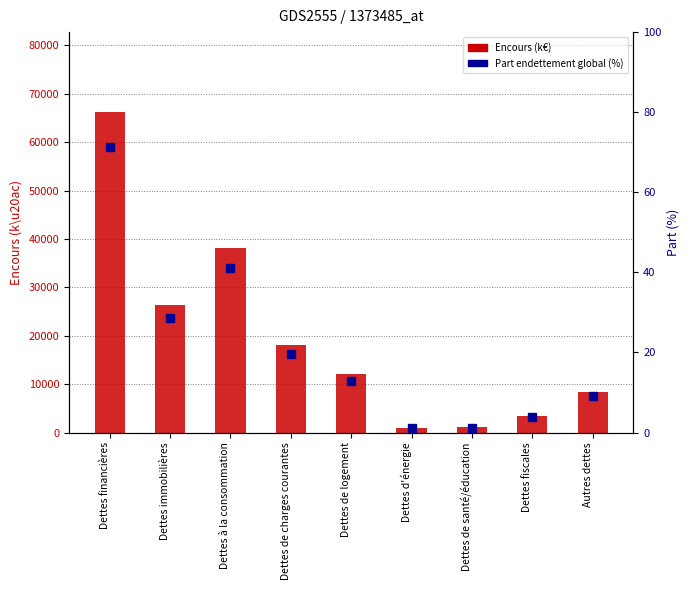

Which series has the largest total across all categories?

Encours (k€)